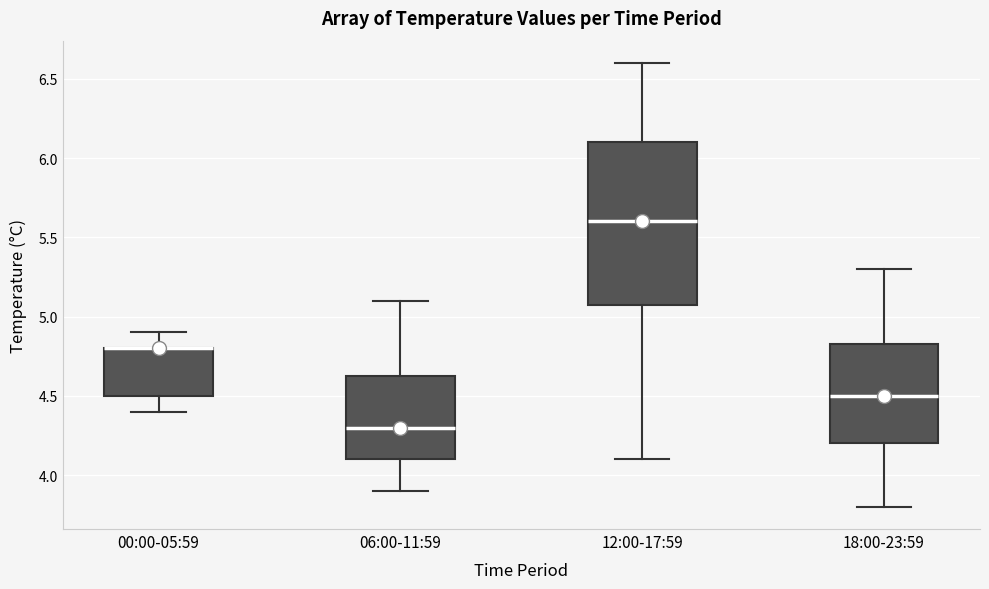

Where is the upper edge of the box for 06:00-11:59 on the y-axis? The values are not printed on the chart, so give them approximately, as read against the axis.

4.65